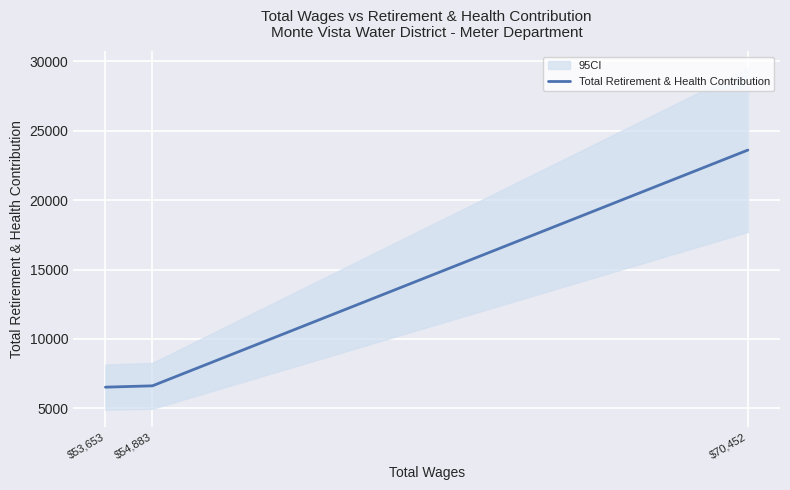

What is the difference between the maximum and minimum values?

17093